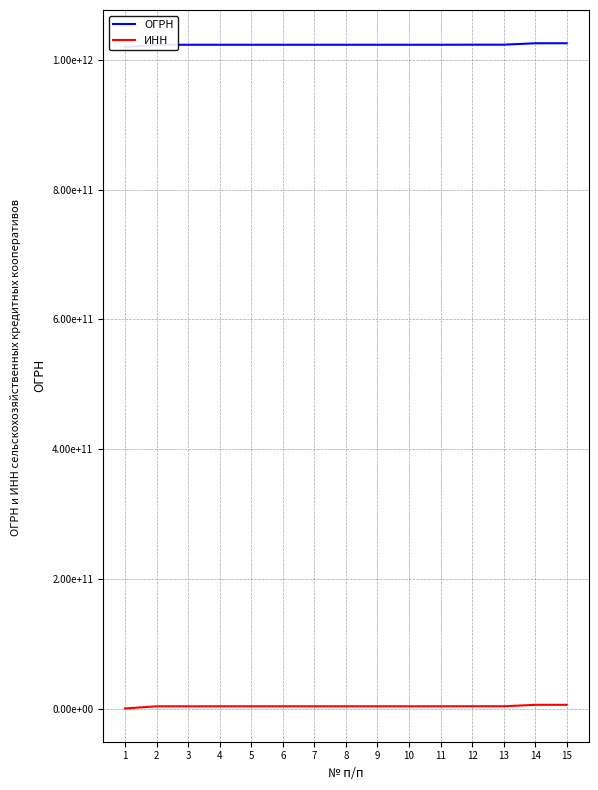

Which series has the largest total across all categories?

ОГРН